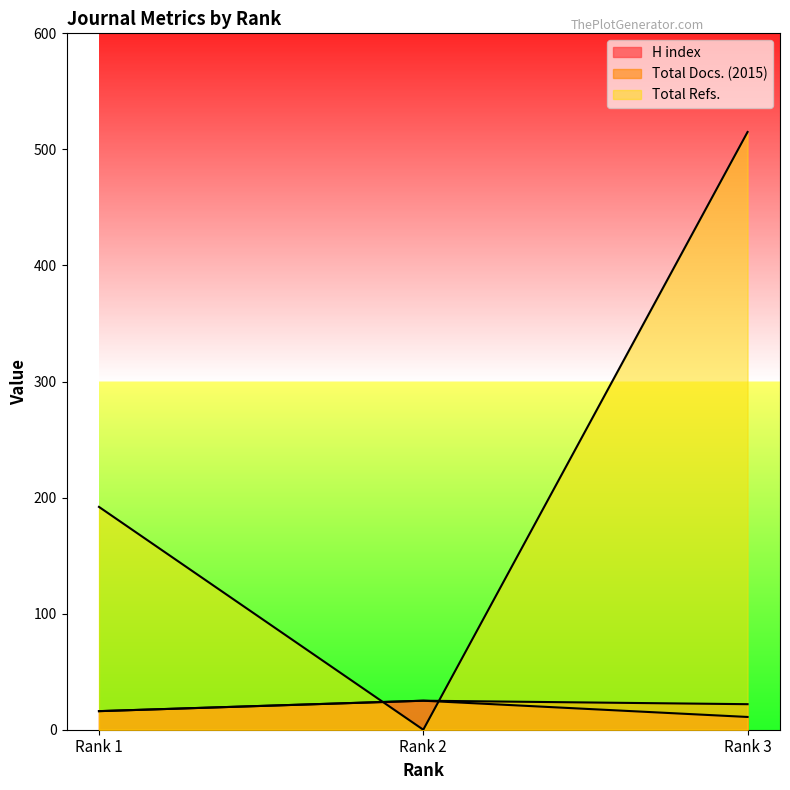

What is the total value across all series at Rank 3?

548